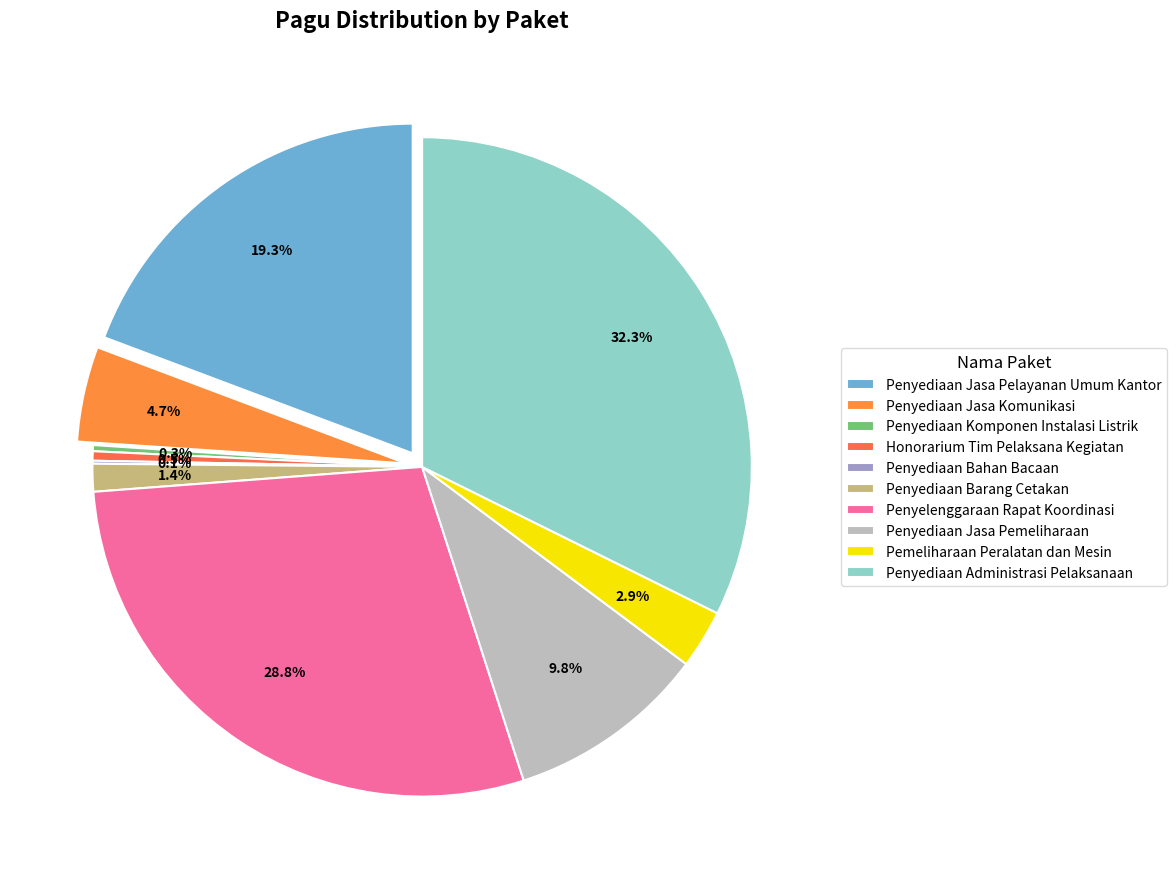

Is the sum of Honorarium Tim Pelaksana Kegiatan and Penyediaan Komponen Instalasi Listrik greater than half?

No